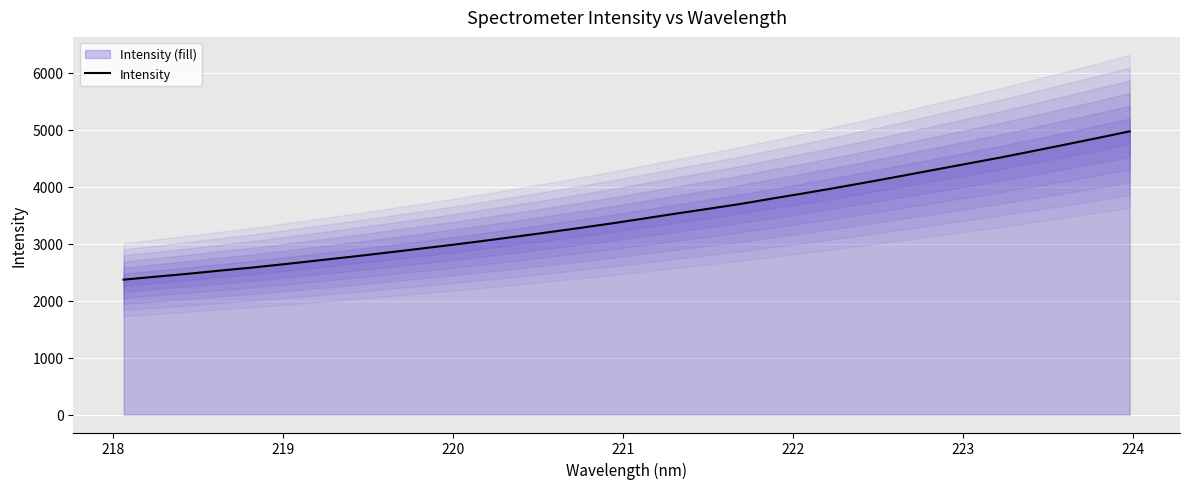

What is the lowest value of the Intensity series?

2368.5